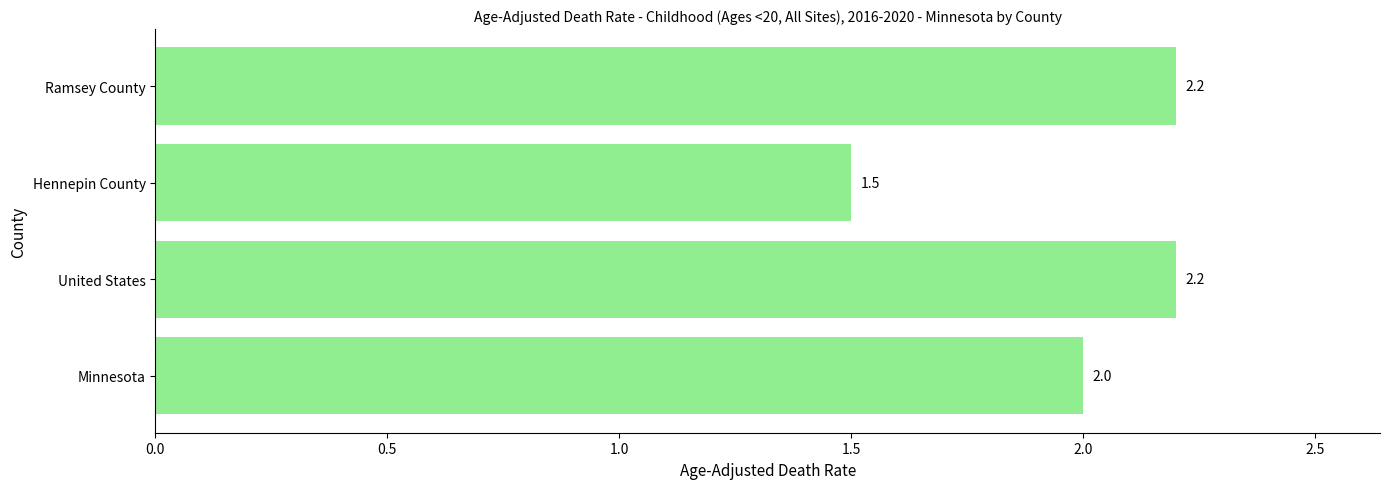

Count the values in the range 2 to 3.

3